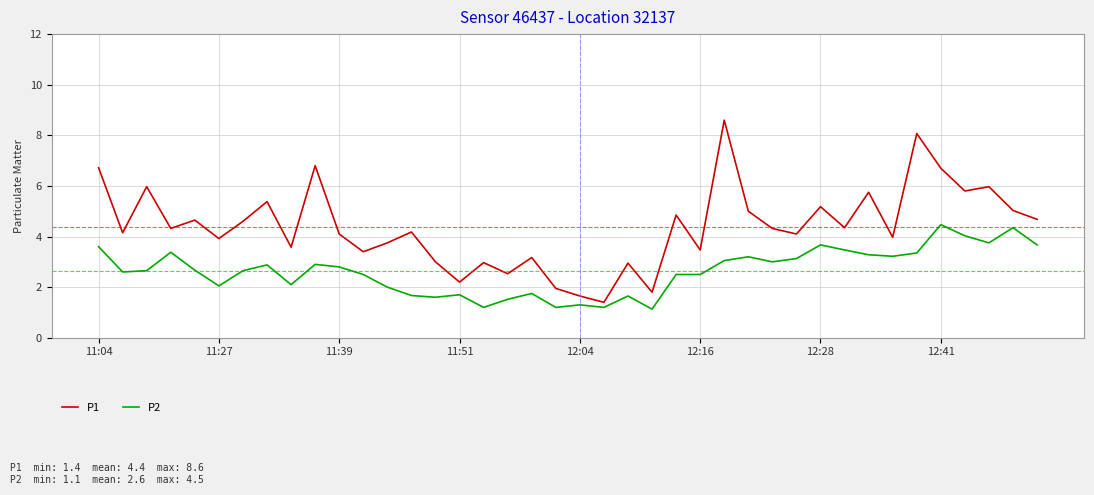

What is the maximum value for P1?

8.6